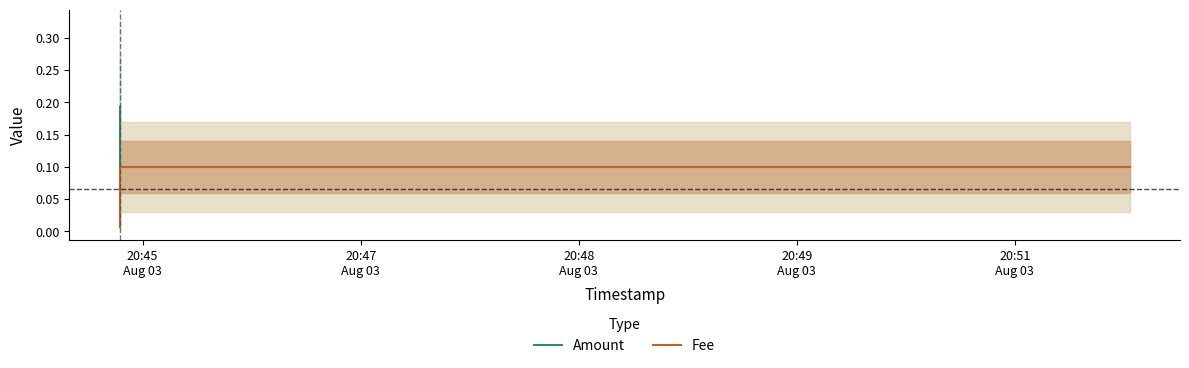

What value does the Amount series have at 20:47
Aug 03?

0.1